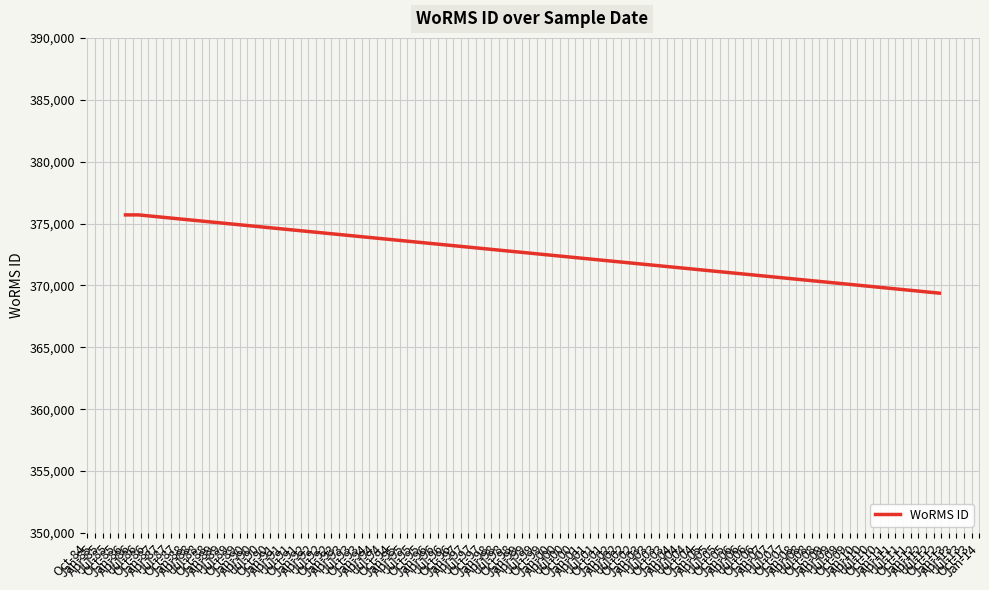

What is the average value?

373592